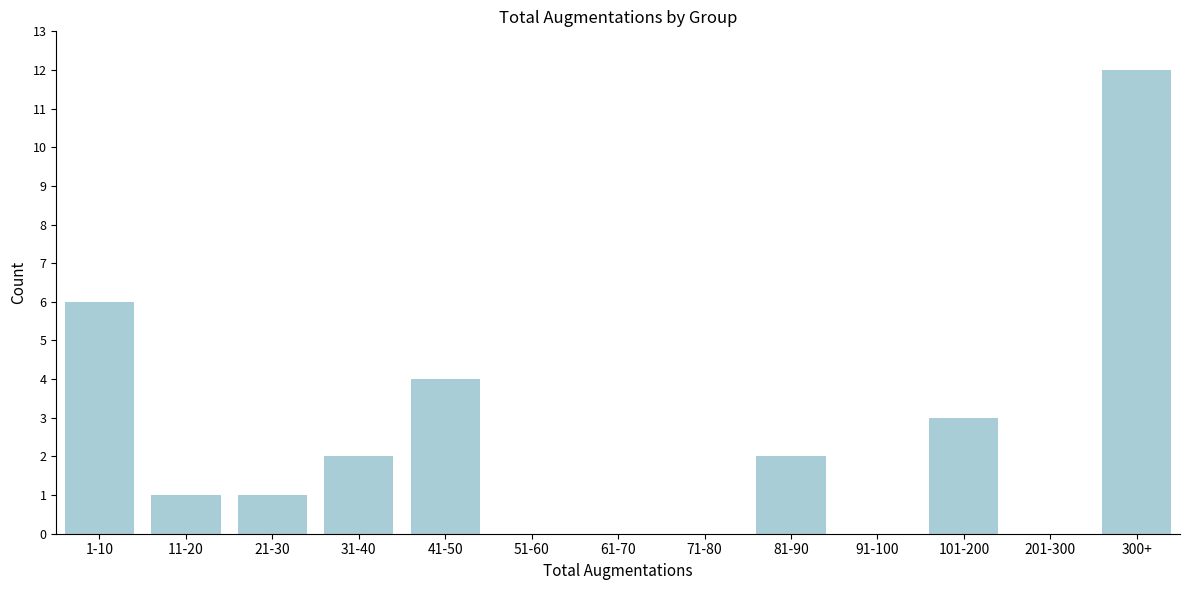

Reading left to right, extract all data points from this chart.

1-10=6	11-20=1	21-30=1	31-40=2	41-50=4	51-60=0	61-70=0	71-80=0	81-90=2	91-100=0	101-200=3	201-300=0	300+=12